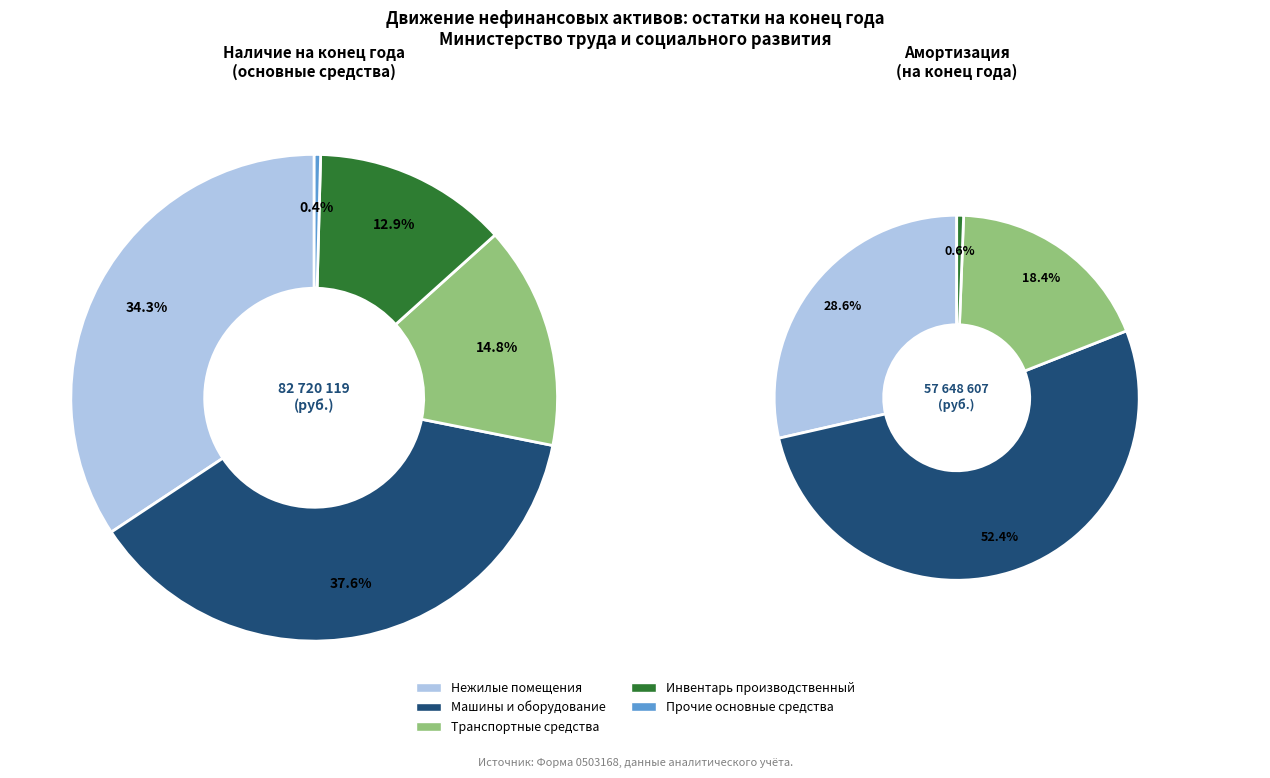

What percentage do Жилые помещения and Прочие основные средства together represent?

0.4%